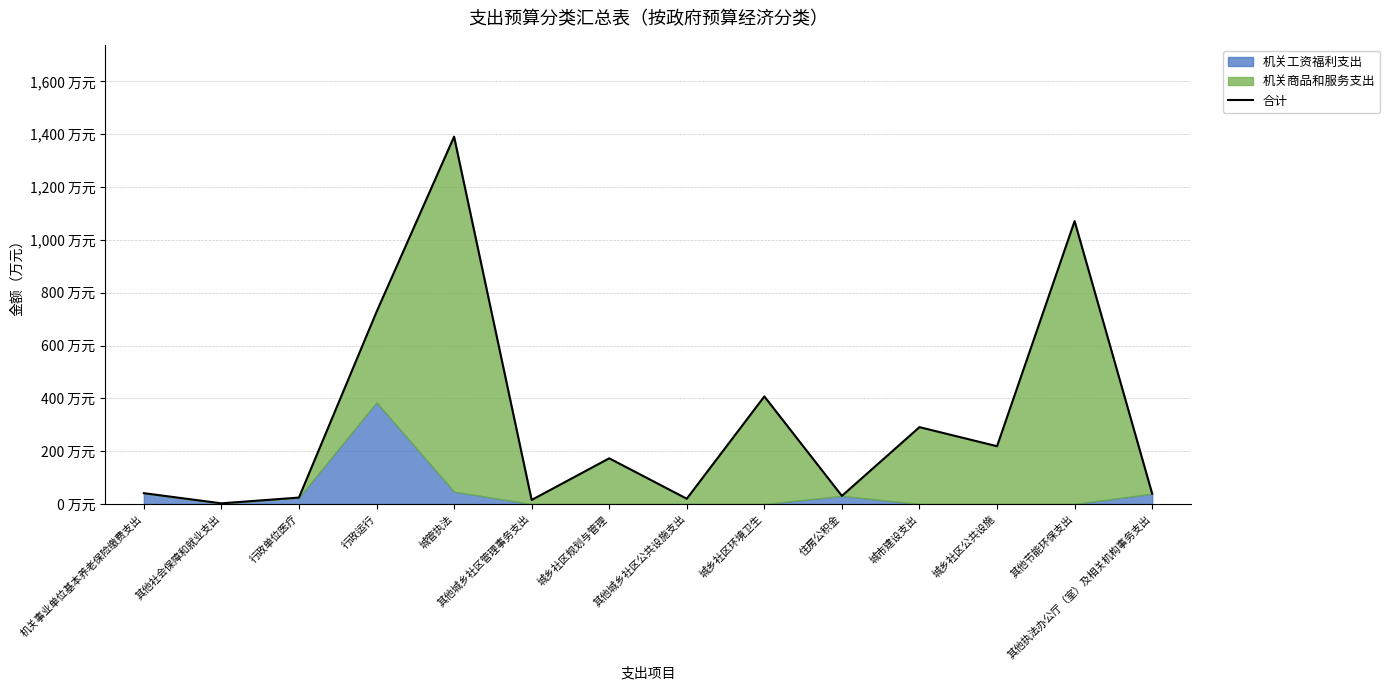

How many values are below 173?

7